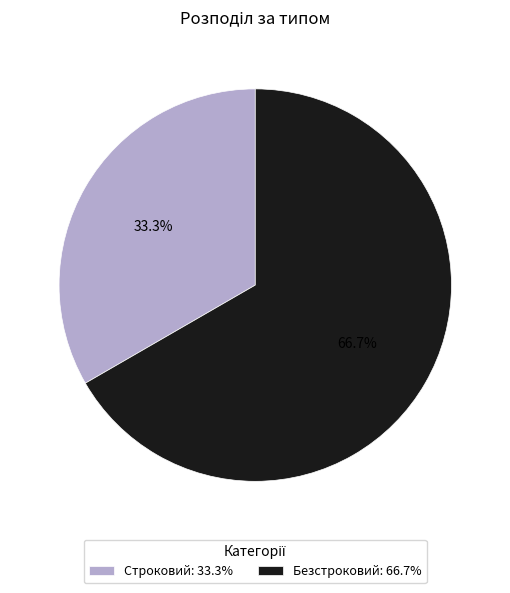

Is there a majority slice in this chart?

Yes